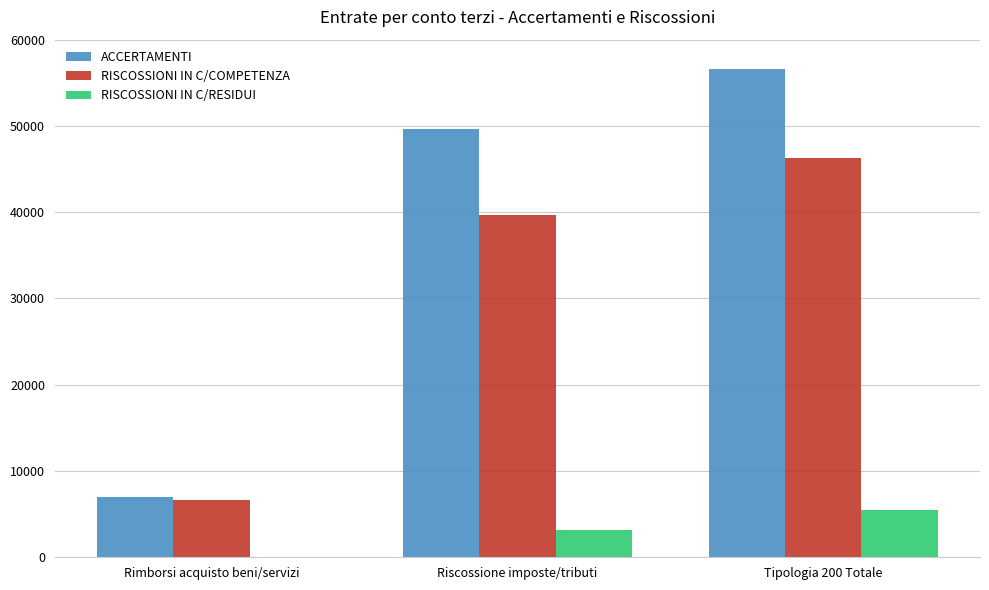

Which series has the largest range (max minus min)?

ACCERTAMENTI